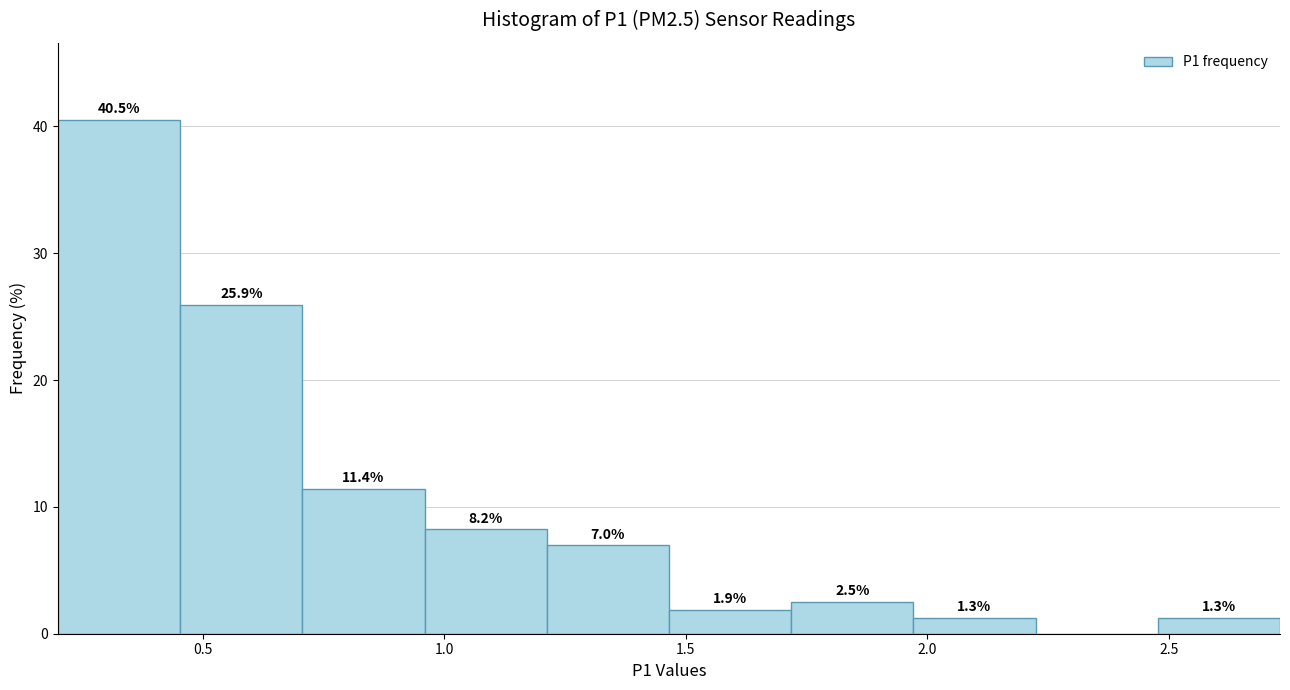

Over which range of the x-axis is the bar tallest?

0.20 to 0.45